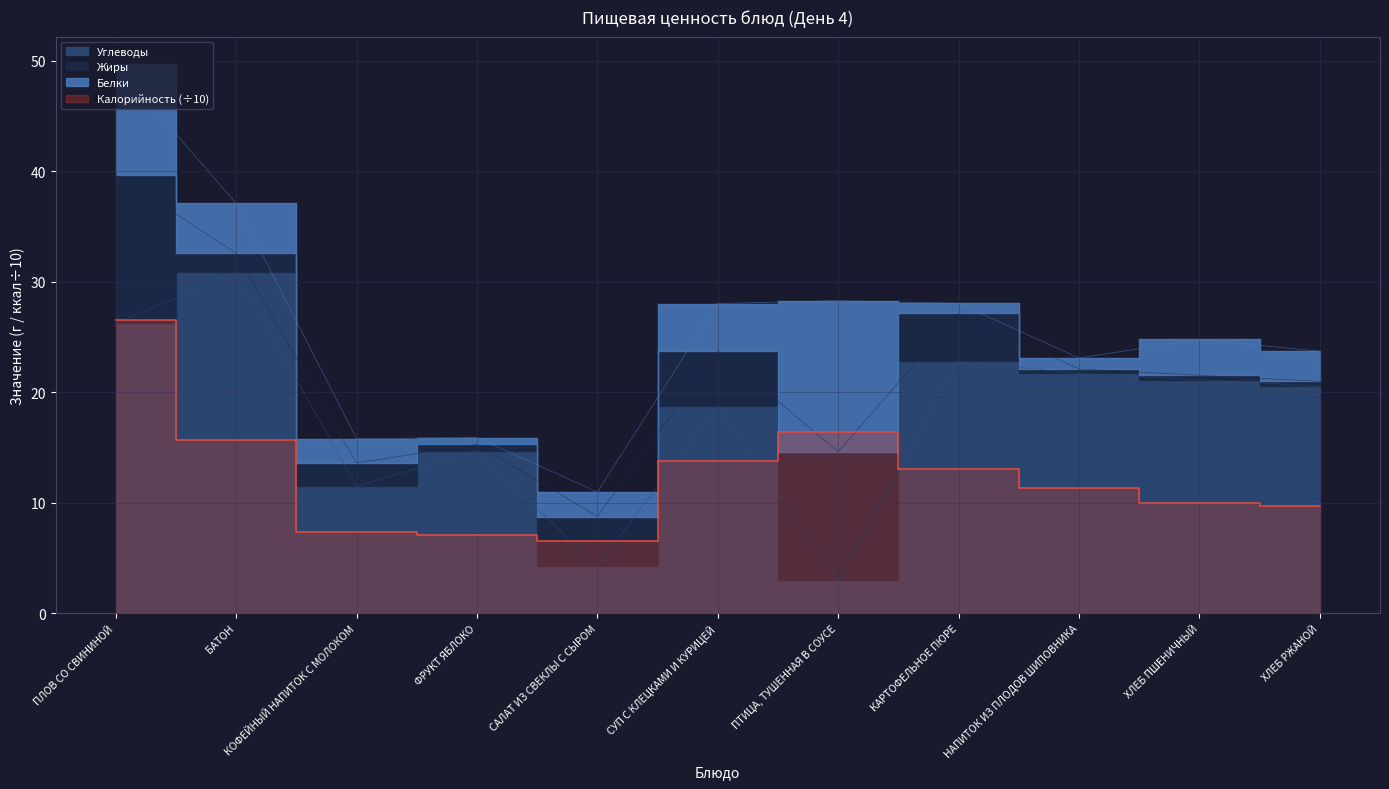

Is the value of Углеводы at КОФЕЙНЫЙ НАПИТОК С МОЛОКОМ greater than the value of Калорийность at КАРТОФЕЛЬНОЕ ПЮРЕ?

No